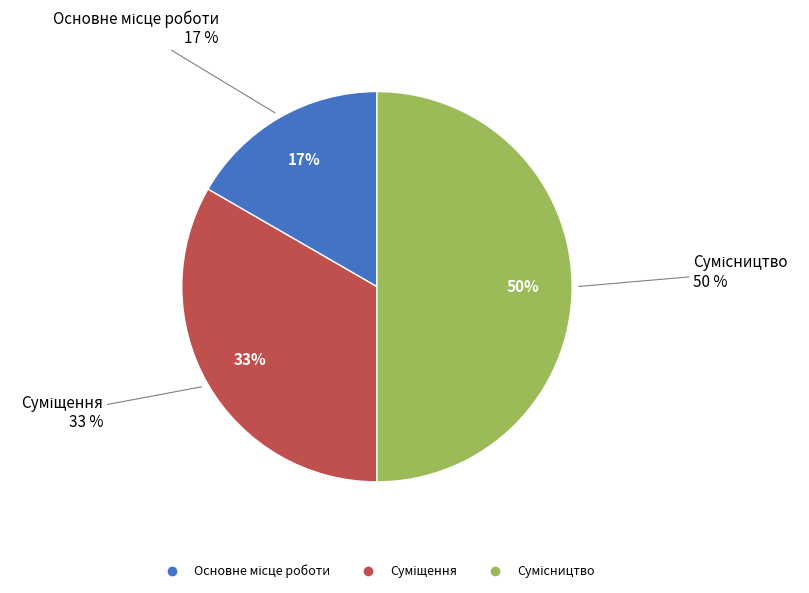

Between Суміщення and Сумісництво, which is larger?

Сумісництво